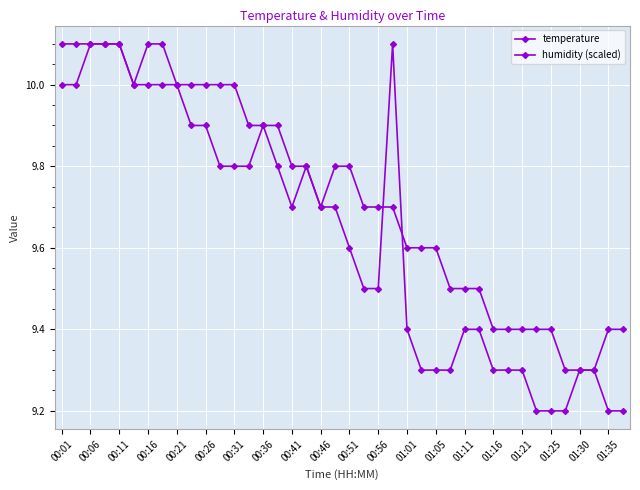

At which label does humidity (scaled) reach its peak?

00:01